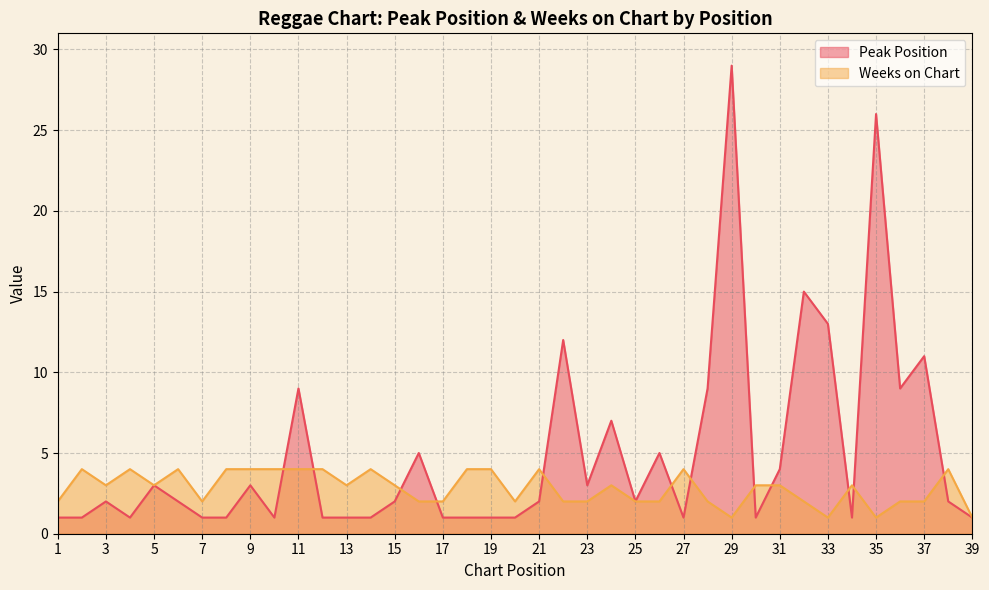

Which series has the largest total across all categories?

Peak Position